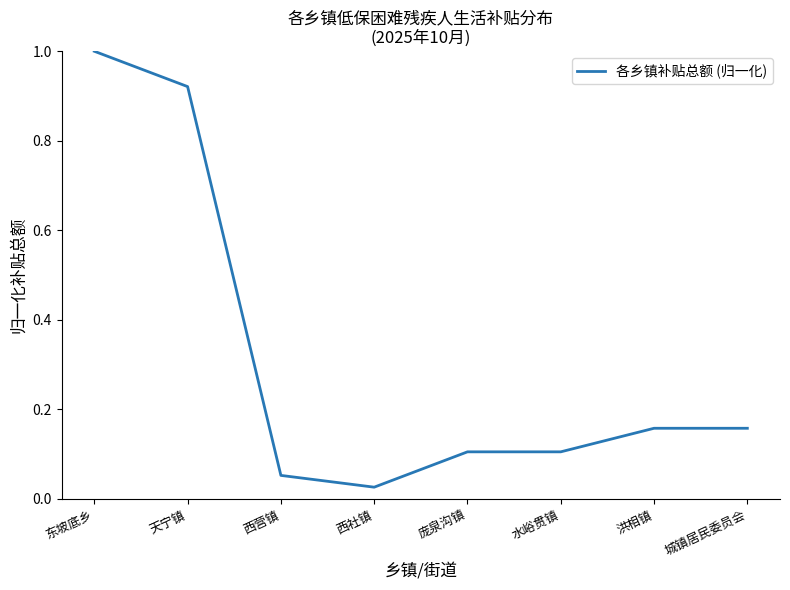

What is the difference between the maximum and minimum values?

1.0